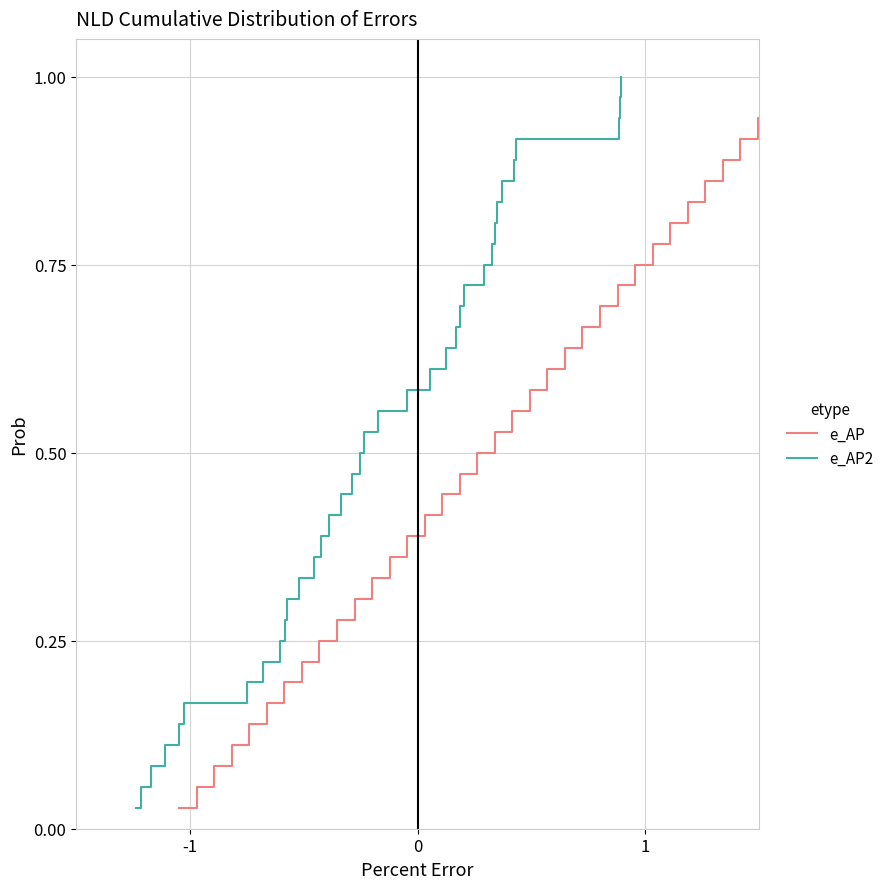

Which category has the lowest value across all series?

-1